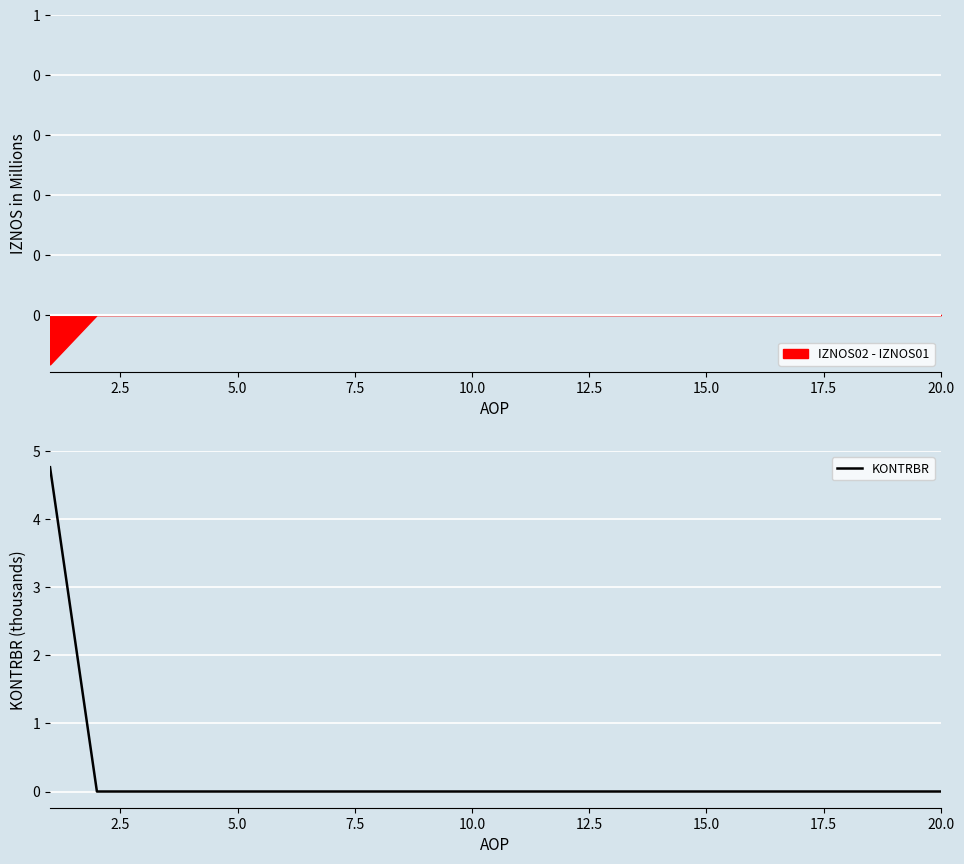

Count the number of categories in the chart.

20